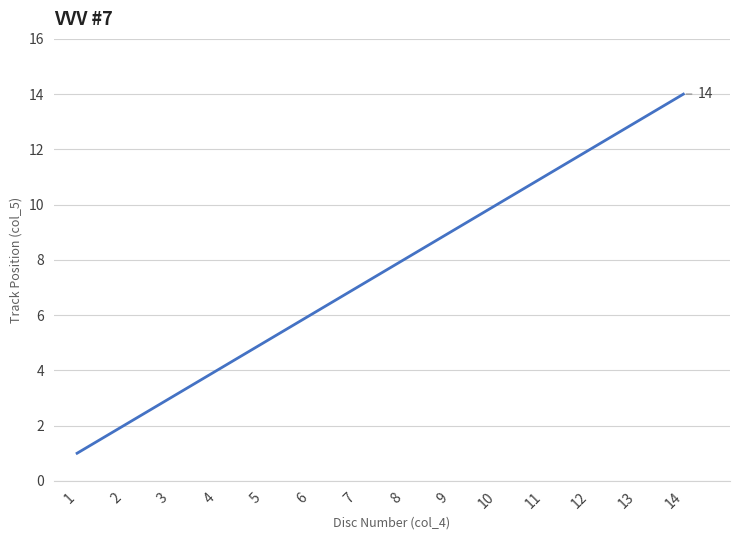

List the labels in order of value, largest first.

14, 13, 12, 11, 10, 9, 8, 7, 6, 5, 4, 3, 2, 1